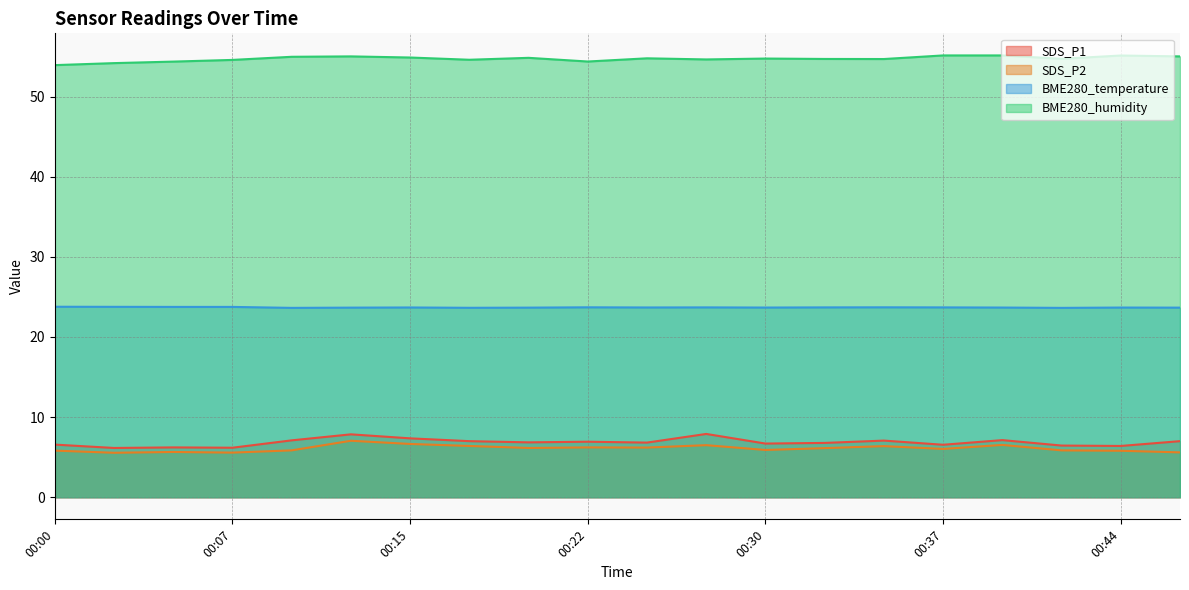

The value of BME280_temperature at 00:12 is 23.7. True or false?

True